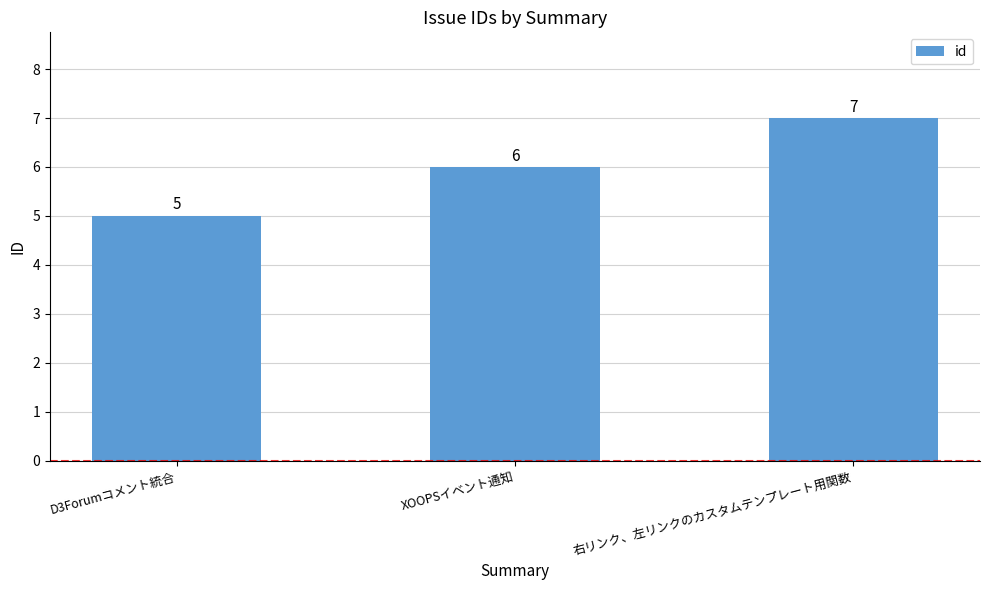

Reading left to right, what are all the values shown in this chart?

D3Forumコメント統合=5	XOOPSイベント通知=6	右リンク、左リンクのカスタムテンプレート用関数=7